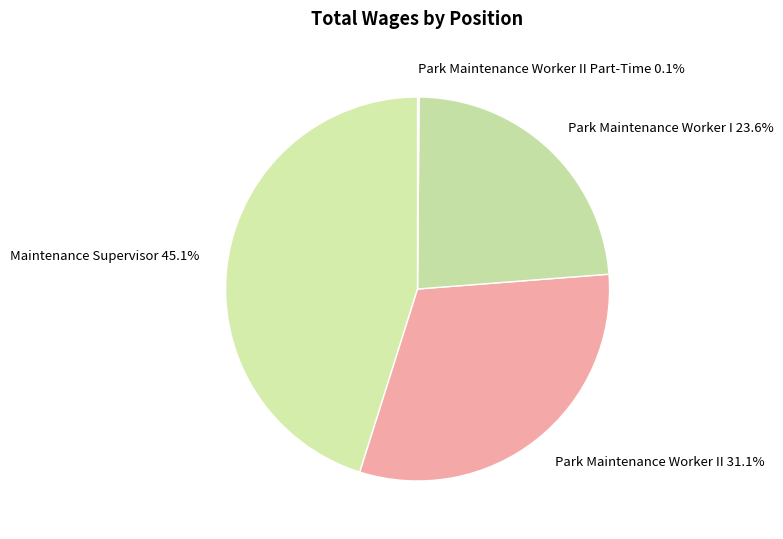

Approximately how many times larger is the value at Park Maintenance Worker I compared to Park Maintenance Worker II?

0.8